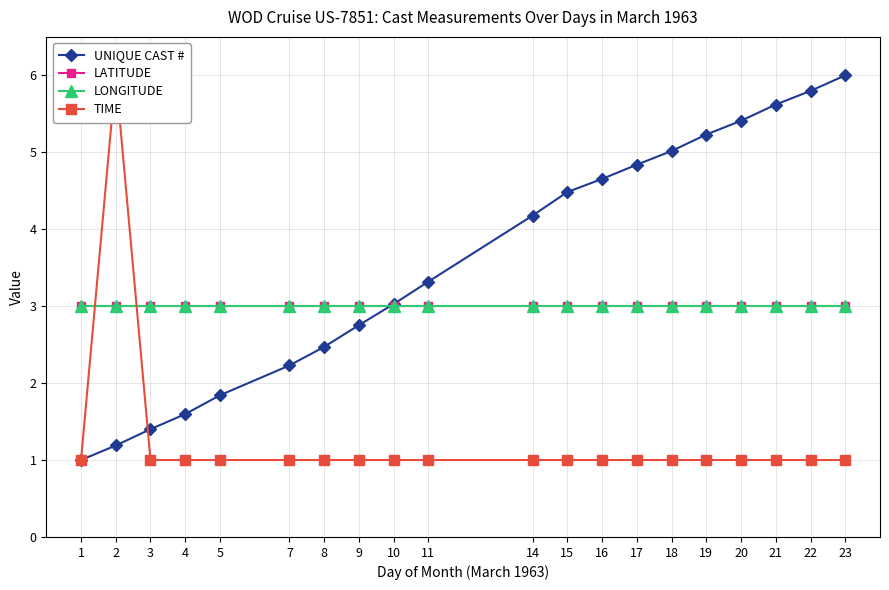

What is the value of the TIME point at the 7th from the left?

1.0